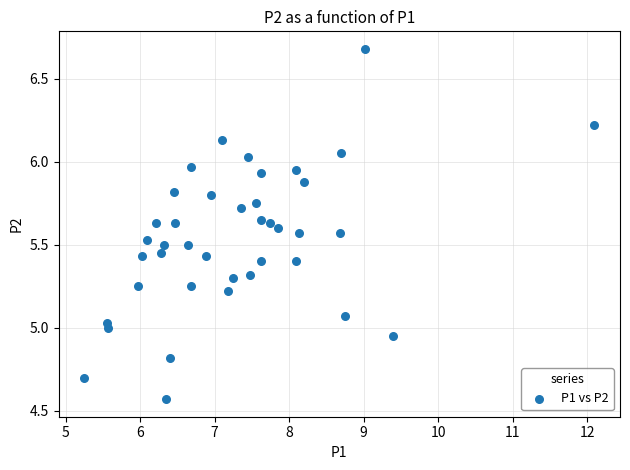

What is the range of Y values (max minus min)?

2.1